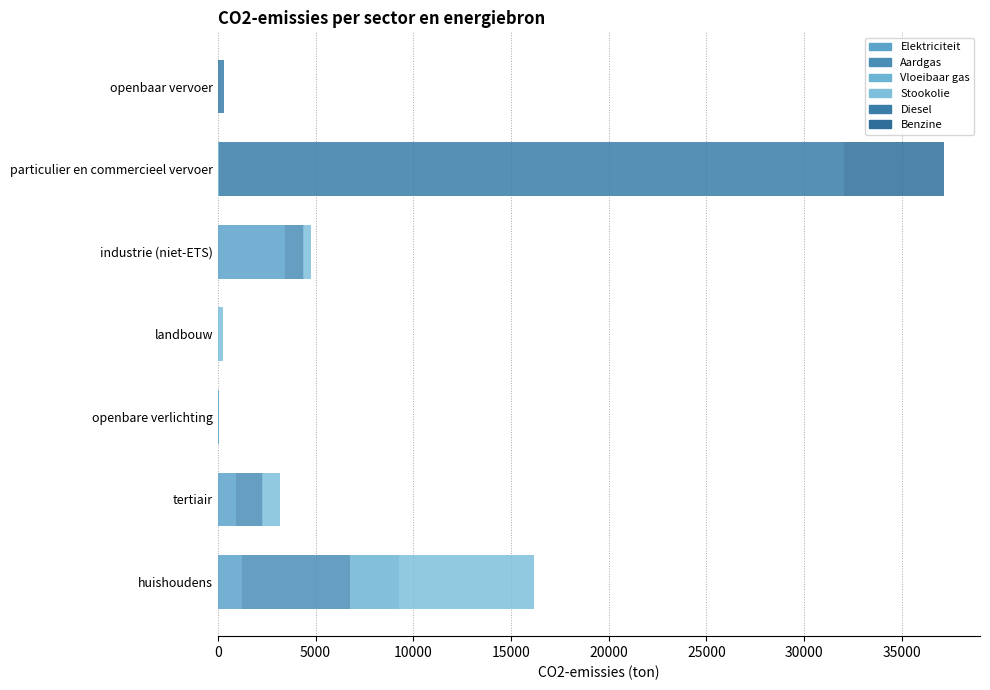

How many data points in Elektriciteit are above 39?

4